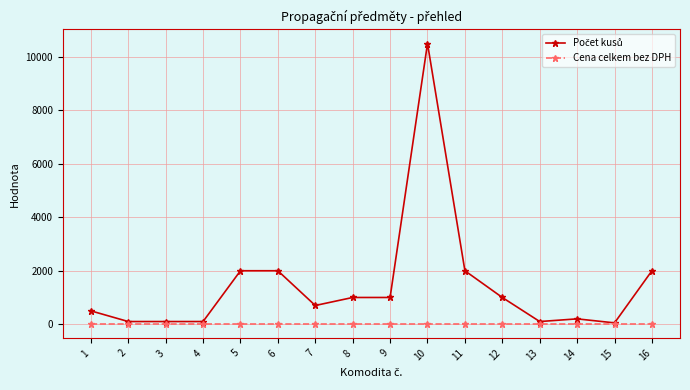

At which category is the sum across all series the highest?

10